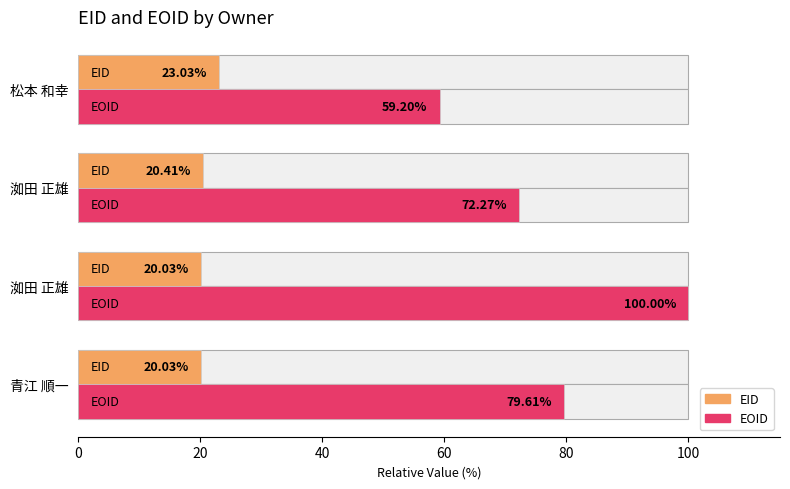

List the series in order of their peak value, lowest first.

EID, EOID